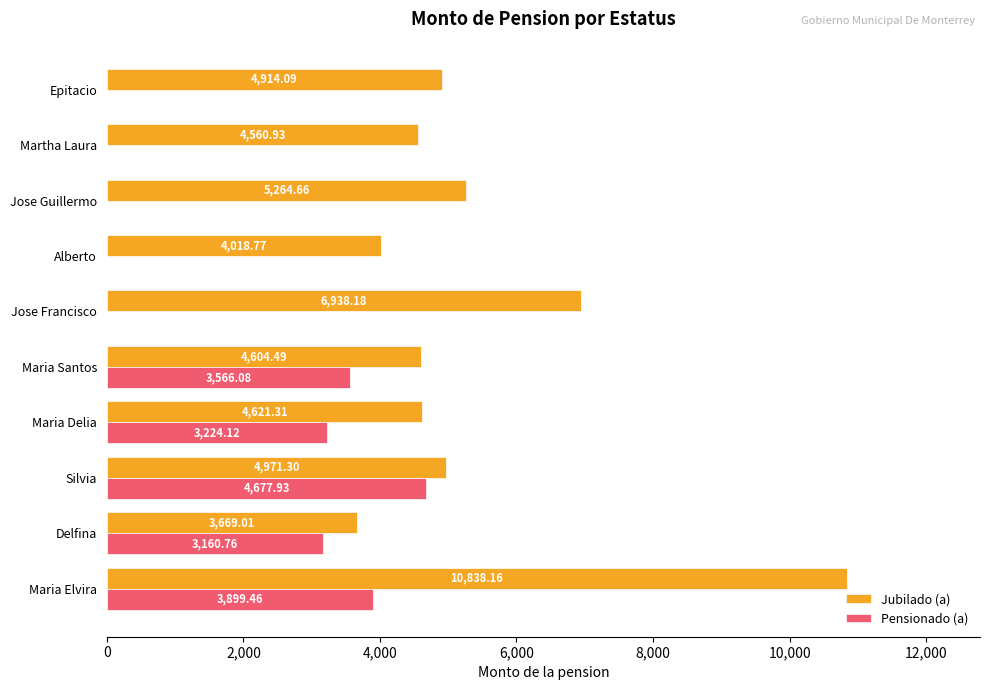

What is the total value across all series at Silvia?

9649.2